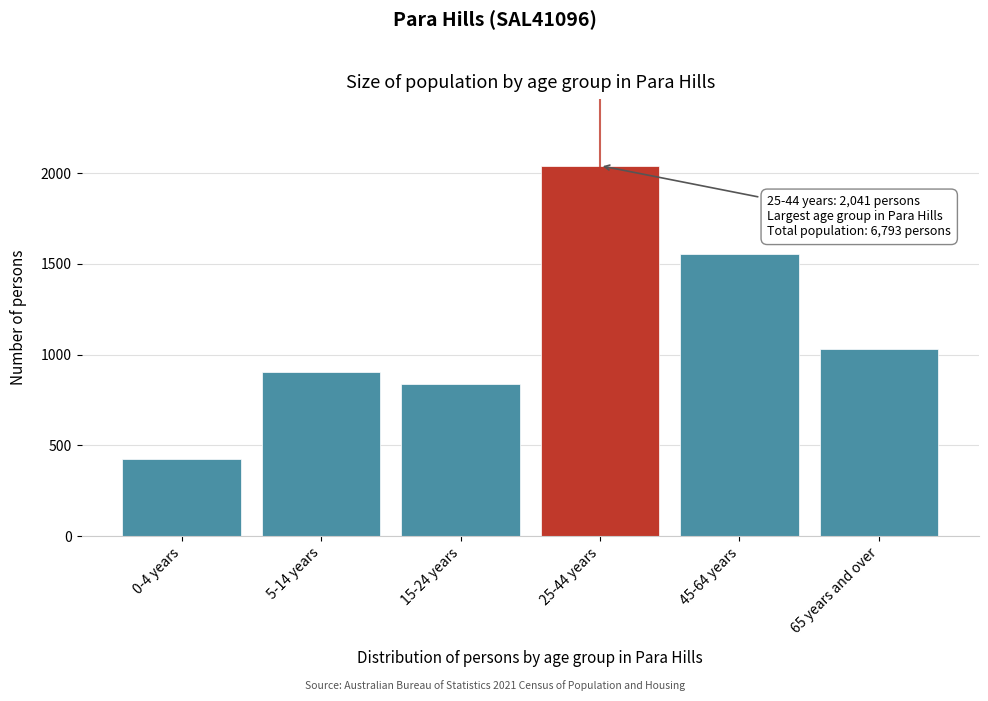

Reading left to right, what are all the values shown in this chart?

426	903	838	2041	1556	1030